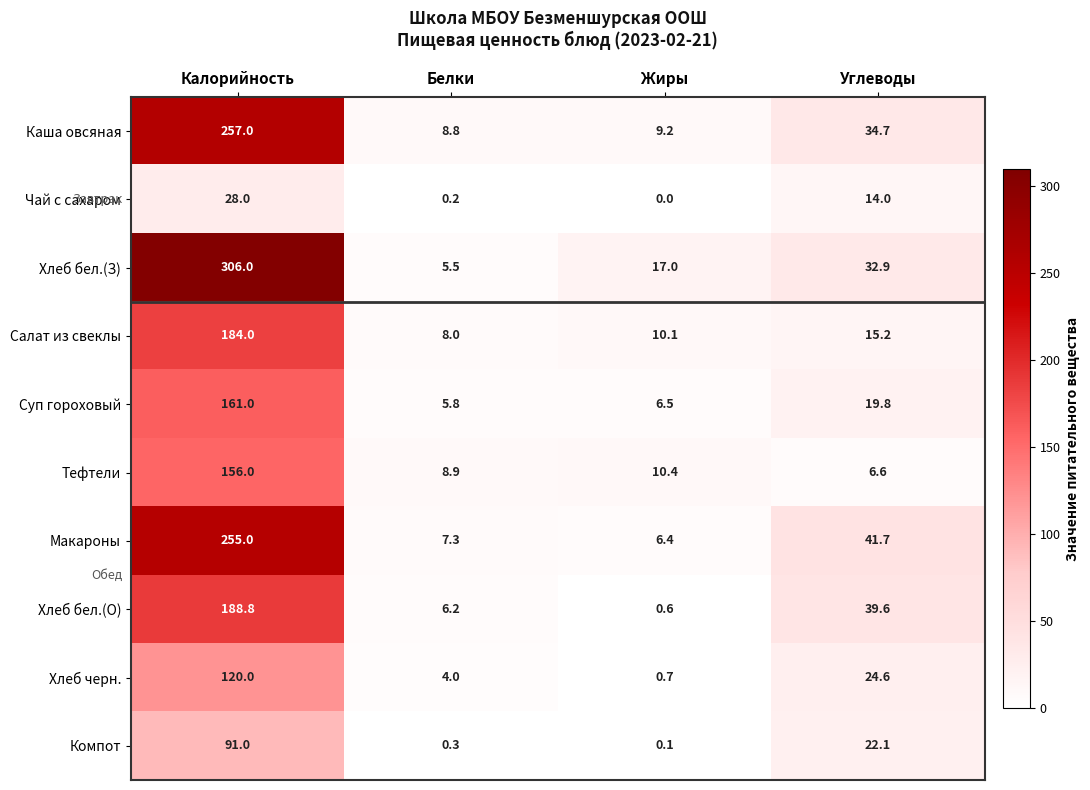

Which series has the largest range (max minus min)?

Хлеб бел.(З)